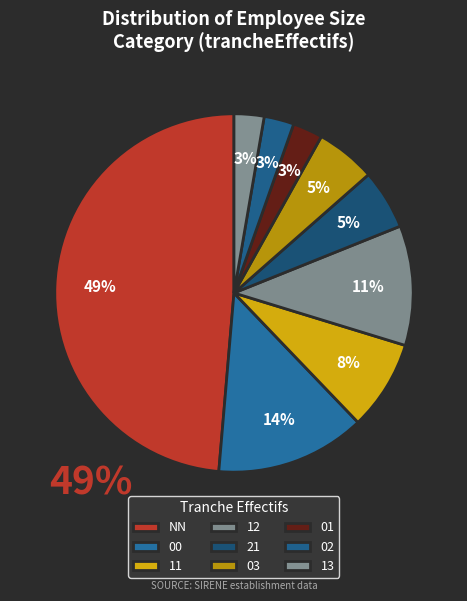

How many segments does this pie chart have?

9